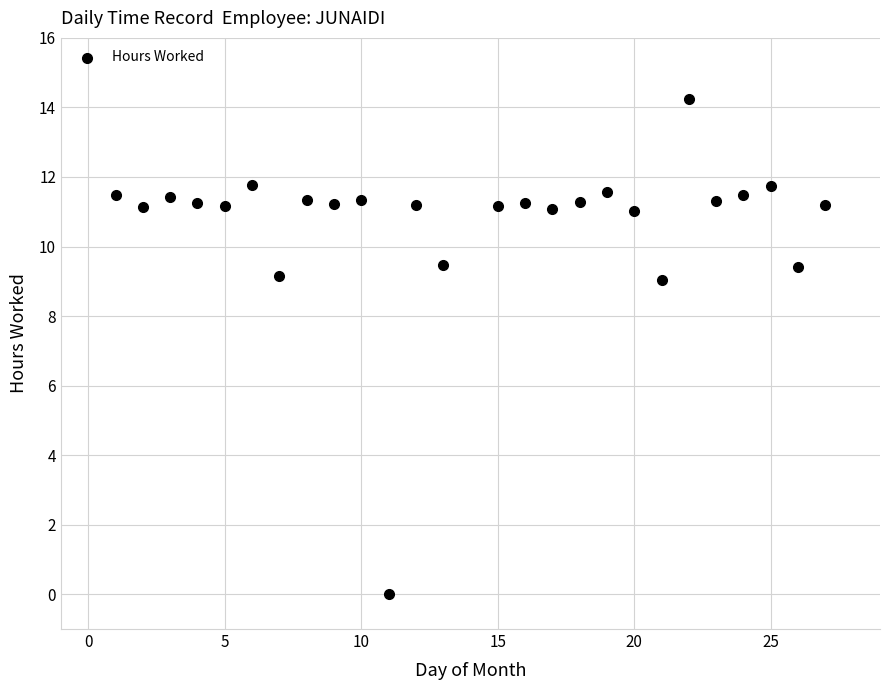

What is the range of X values (max minus min)?

26.0